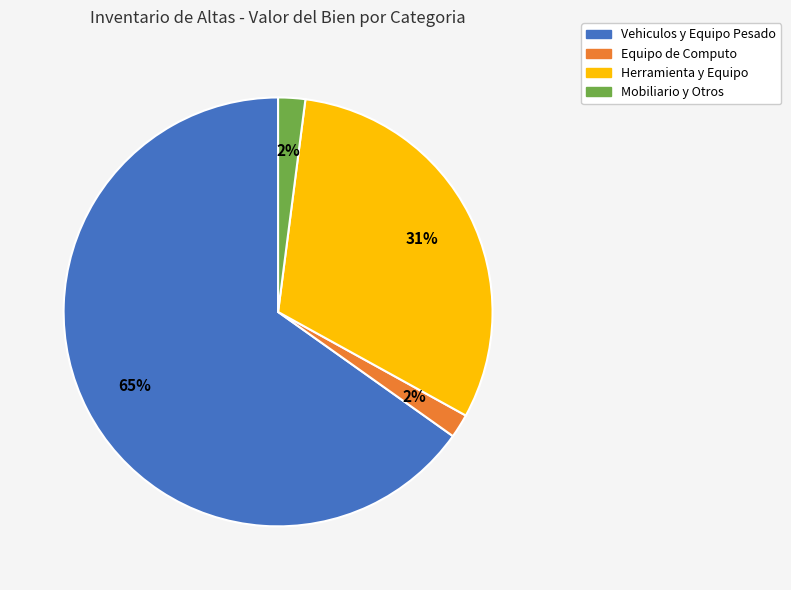

To the nearest percent, what is the difference between the largest and smallest slice percentages?

63%